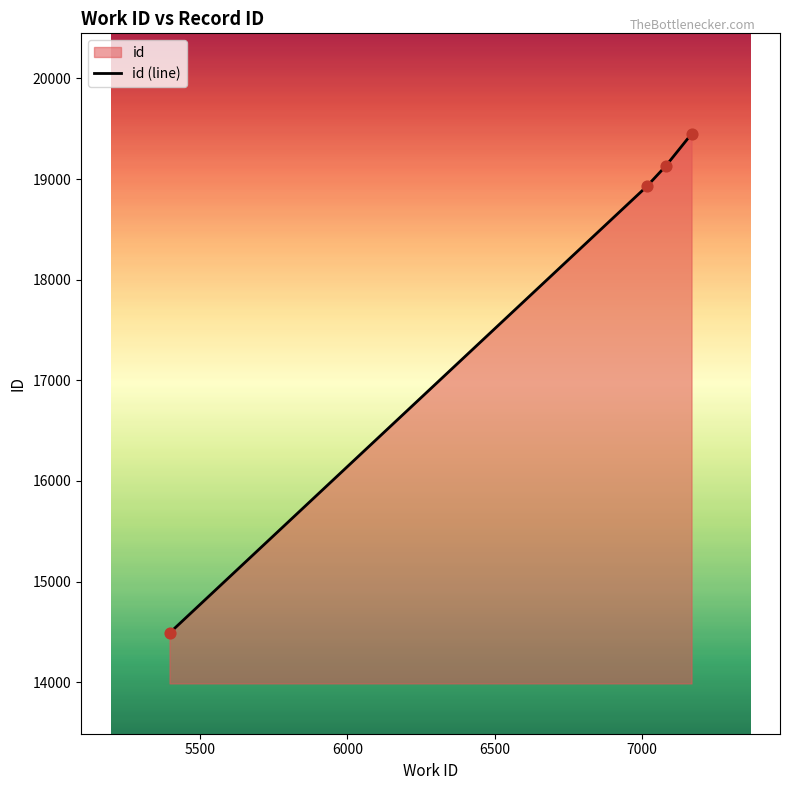

What is the maximum value shown in the chart?

19448